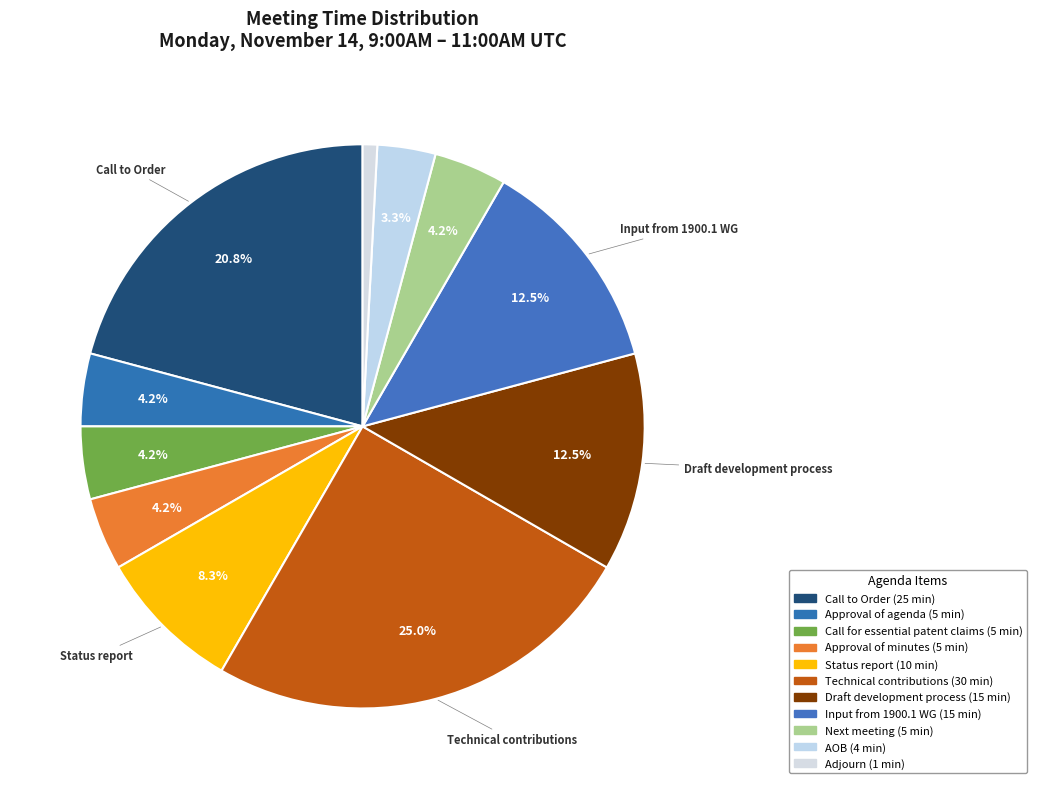

How many slices are in this pie chart?

11